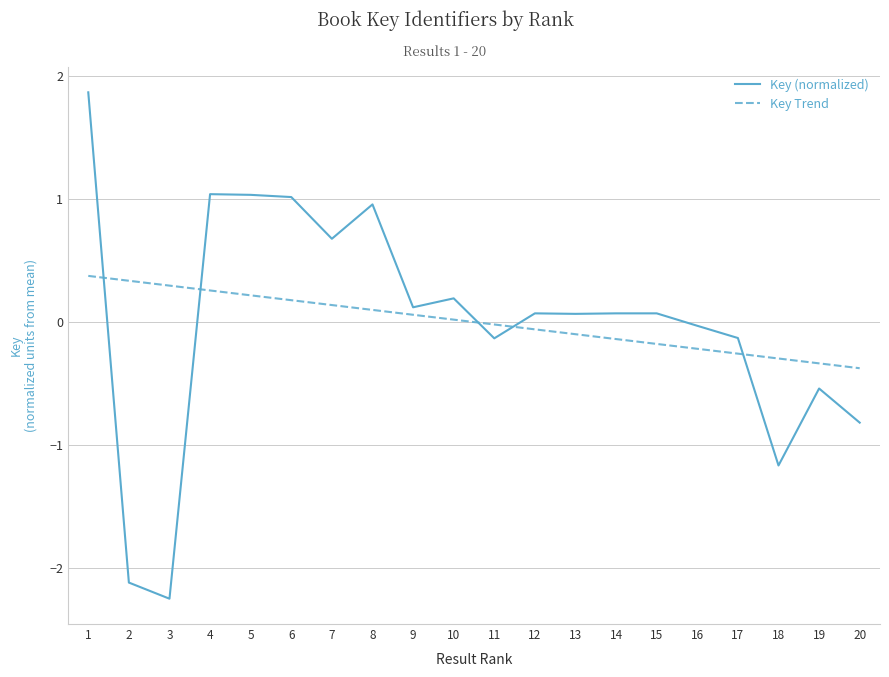

Does the chart have visible grid lines?

Yes